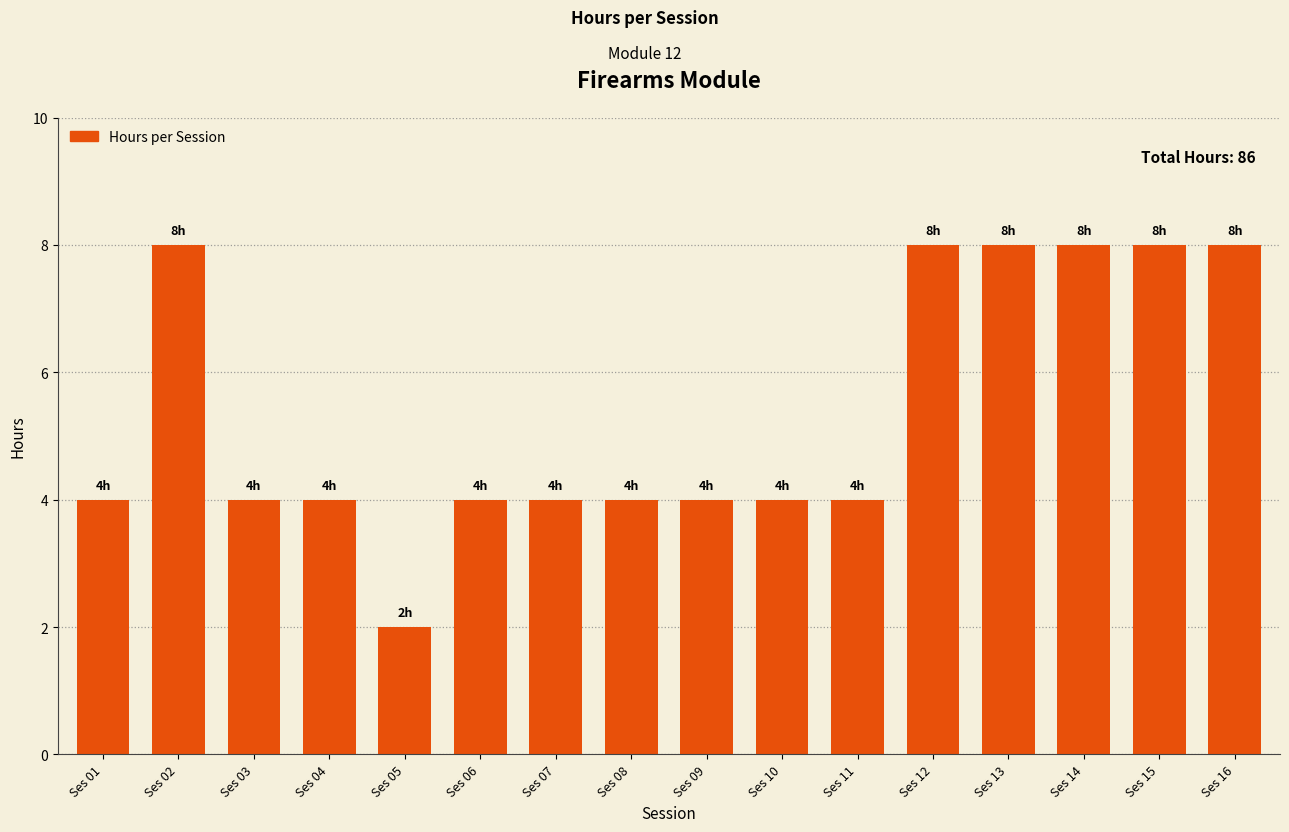

What is the minimum value shown in the chart?

2